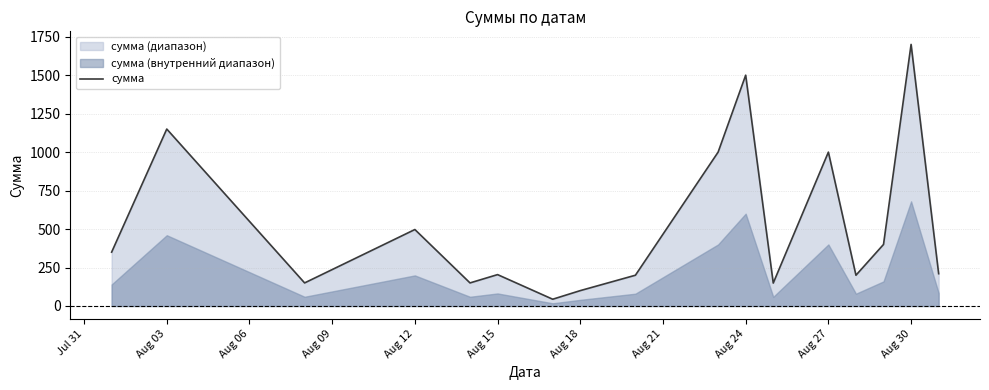

What is the difference between the maximum and second lowest values?

1600